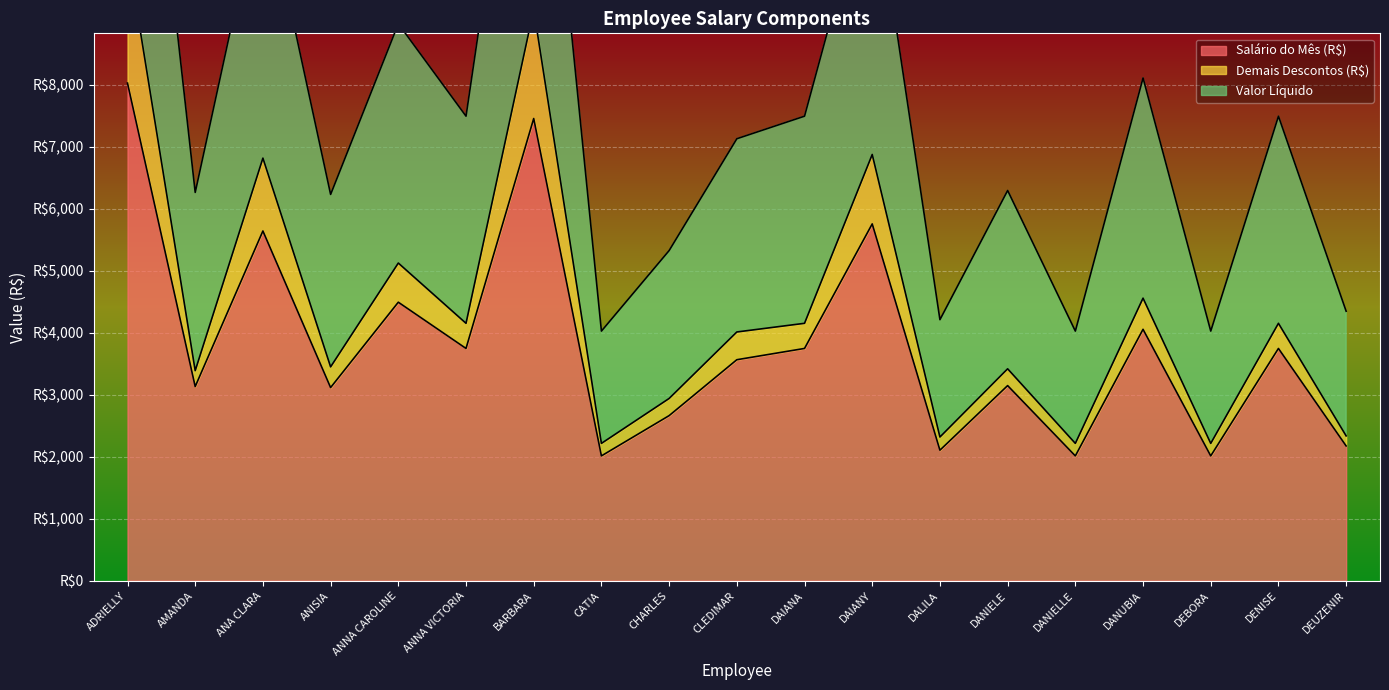

Which series has the largest total across all categories?

Salário do Mês (R$)